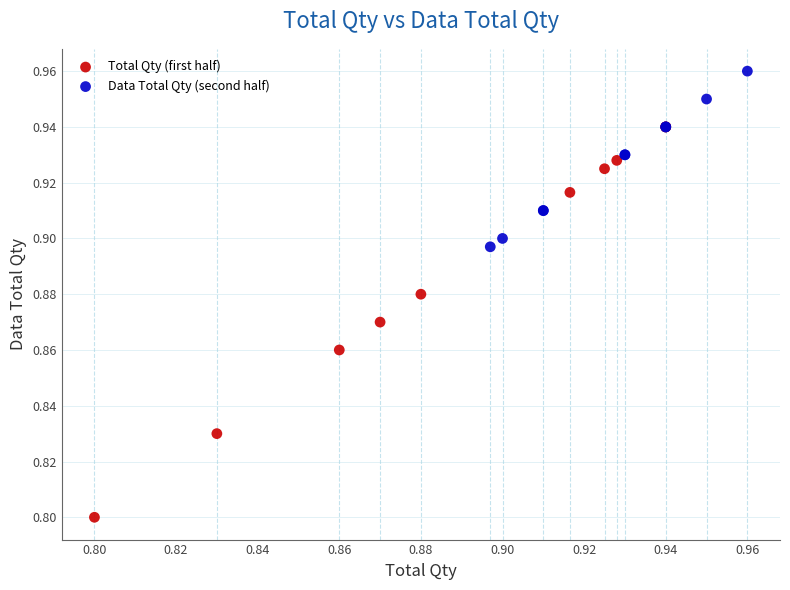

Which series has the largest Y range (max minus min)?

Total Qty (first half)